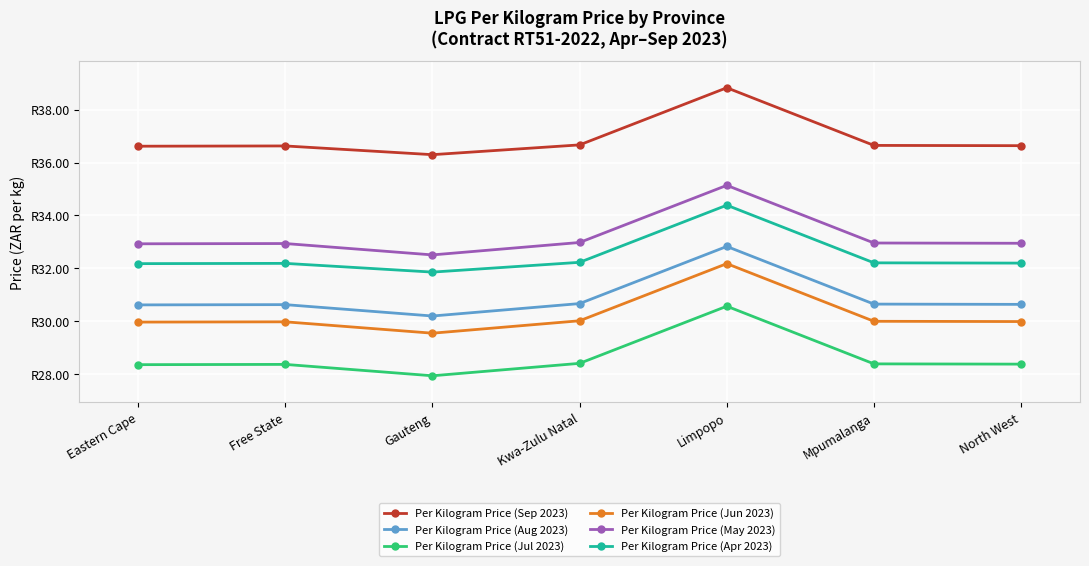

Does the chart display data point markers on the line(s)?

Yes